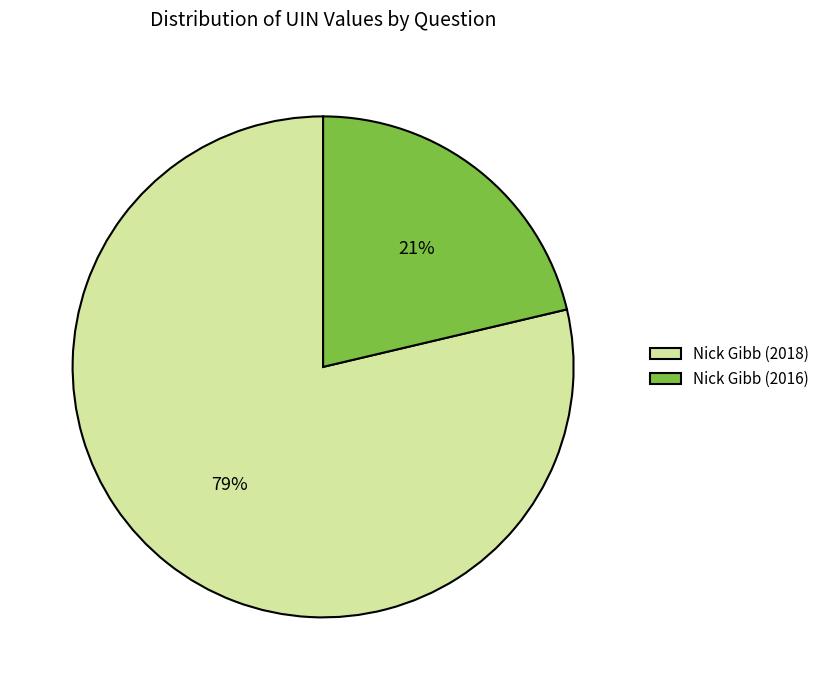

What percentage is the Nick Gibb (2018) slice, to the nearest percent?

79%